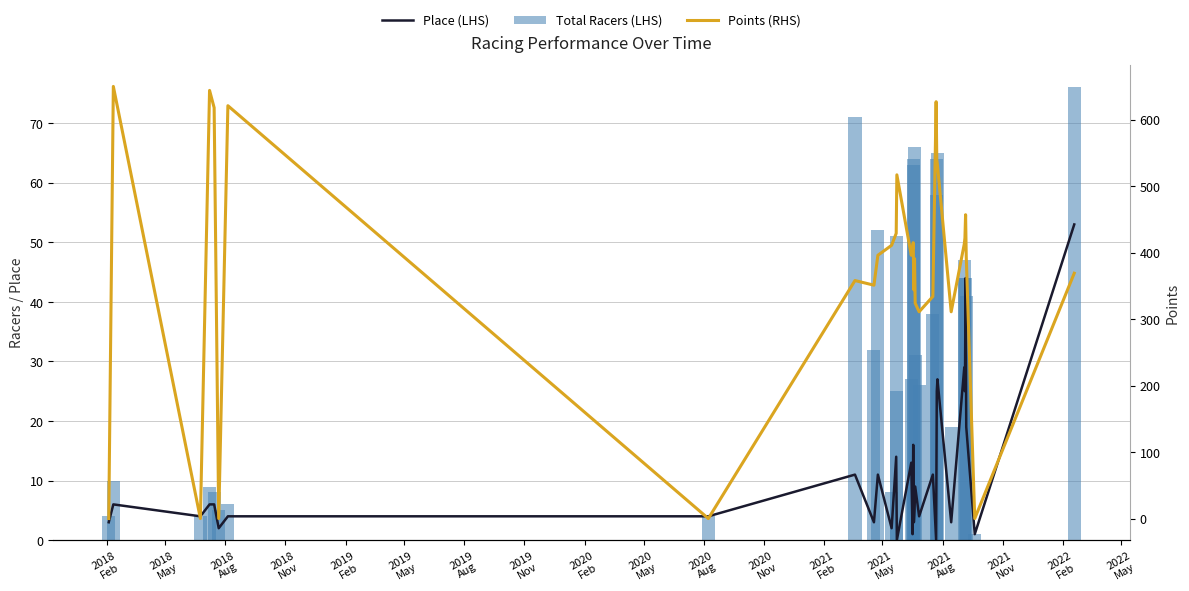

Are the bars grouped side by side (vs. stacked)?

Yes